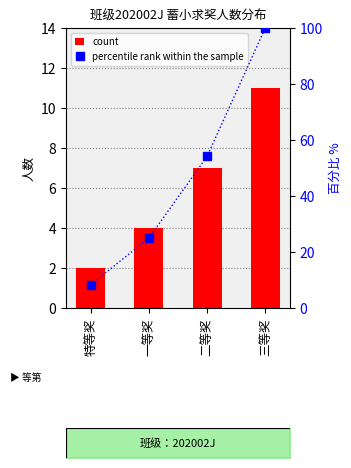

Which series has the widest spread of values?

percentile rank within the sample